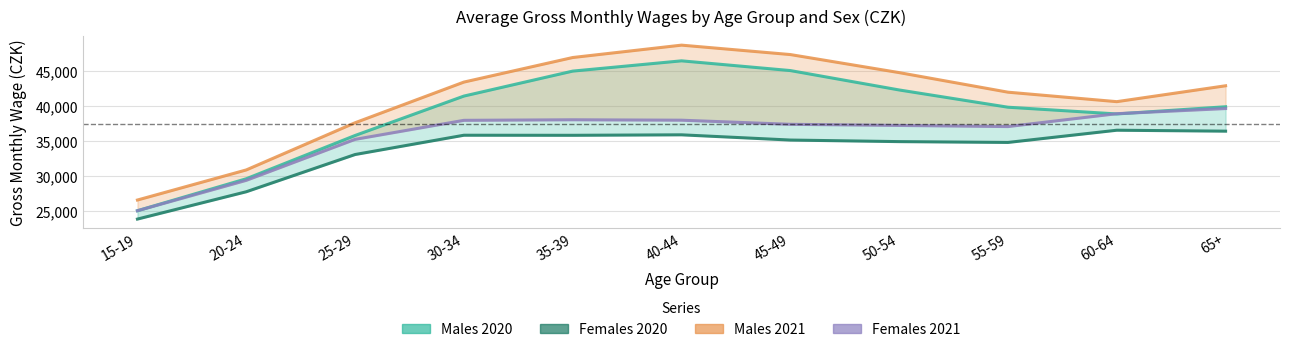

In Males 2021, how many points are lower than both neighbors (excluding endpoints)?

1